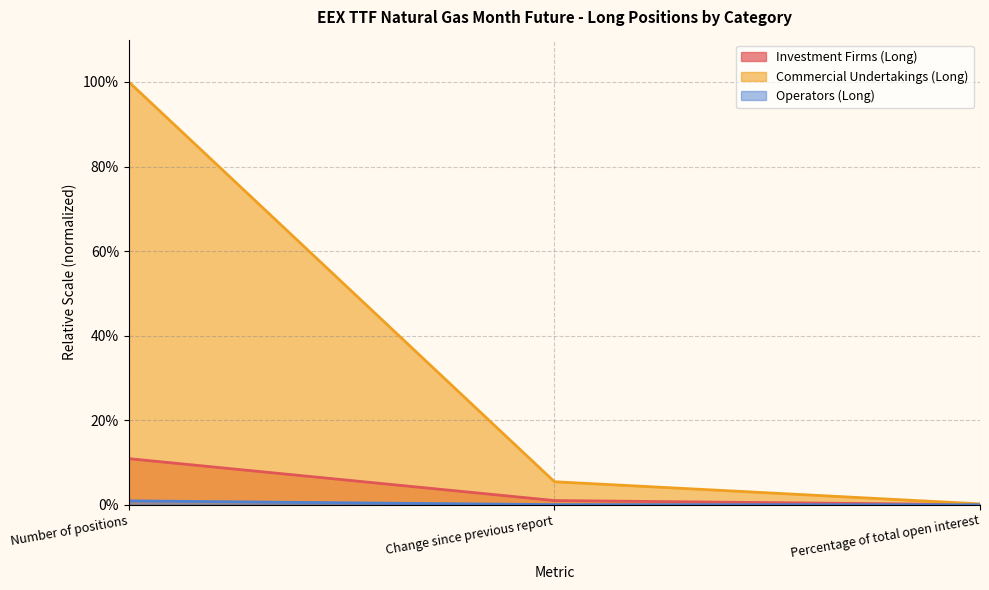

How many lines are shown in the chart?

3